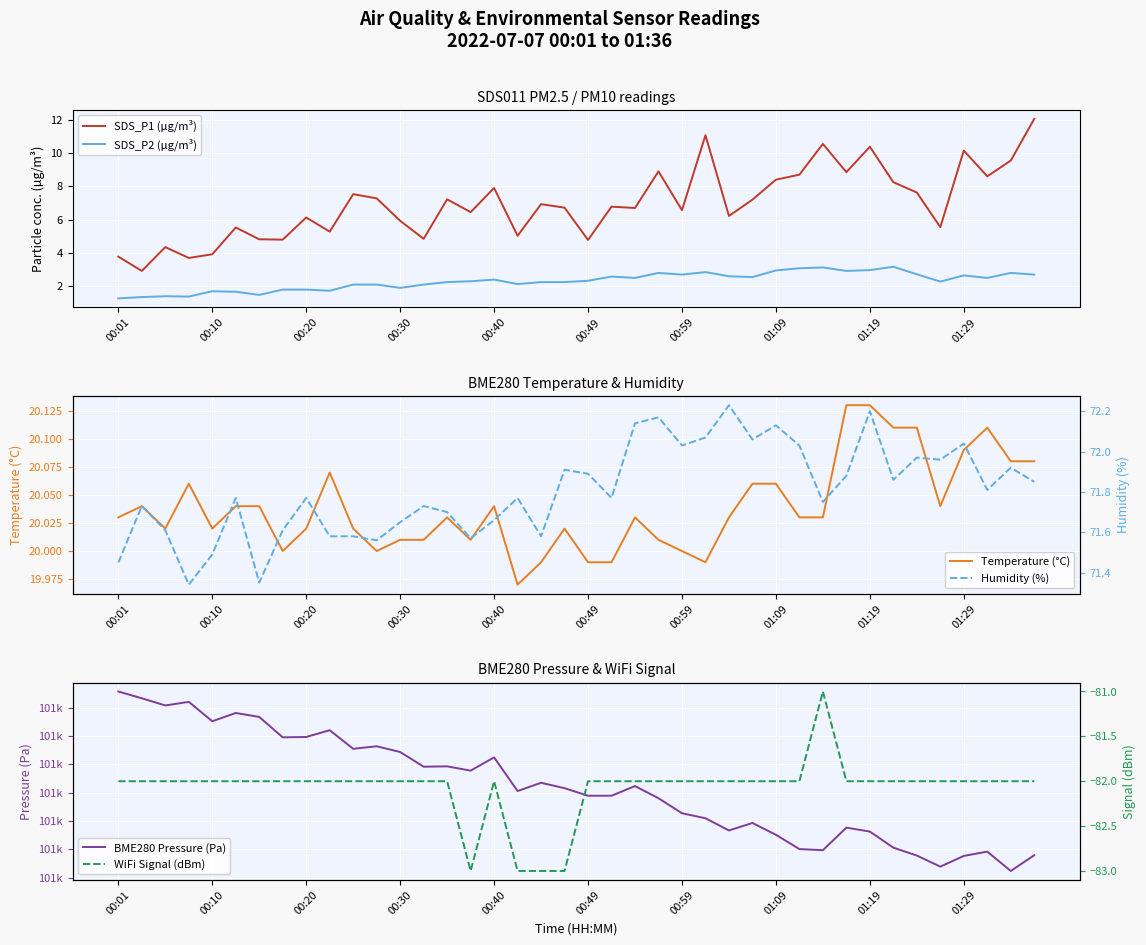

True or false: SDS_P1 (µg/m³) and SDS_P2 (µg/m³) intersect in this chart.

False